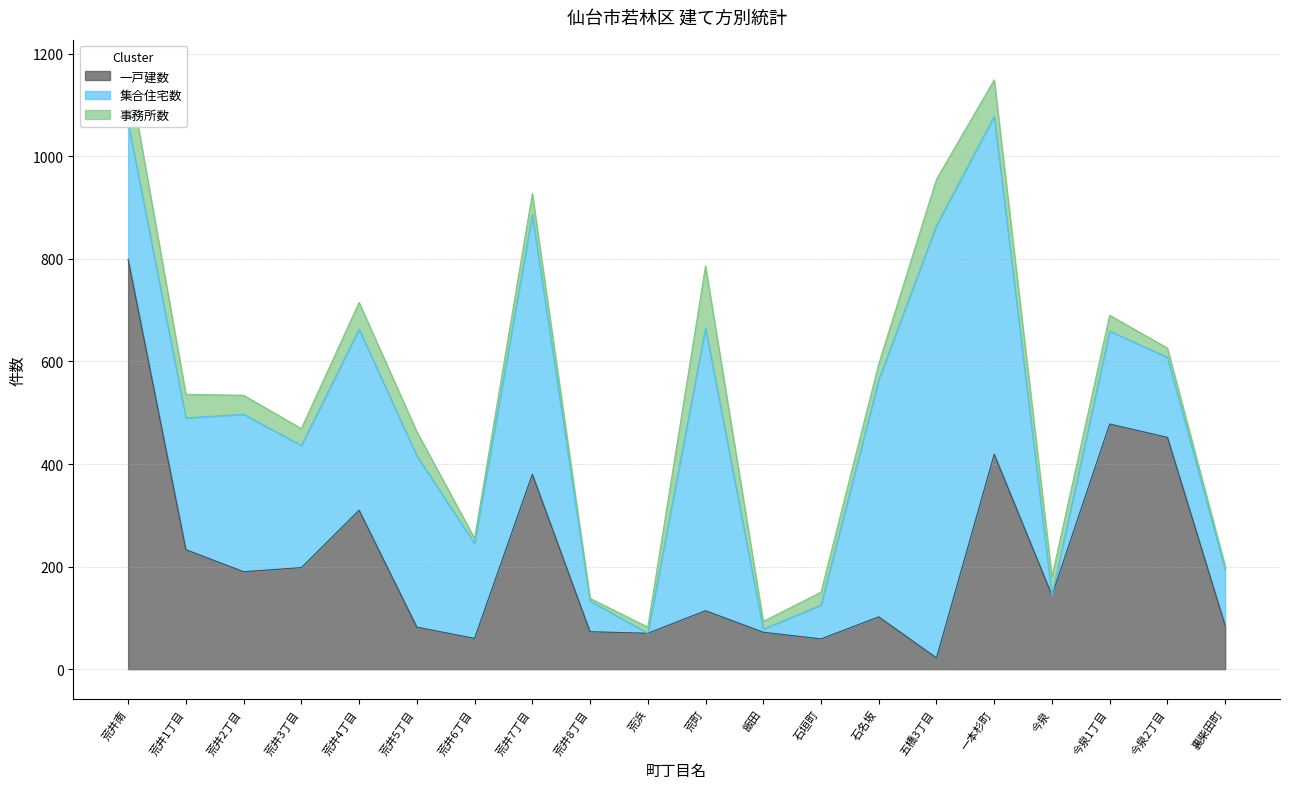

What is the difference between the second highest and second lowest values in the 一戸建数 series?

419